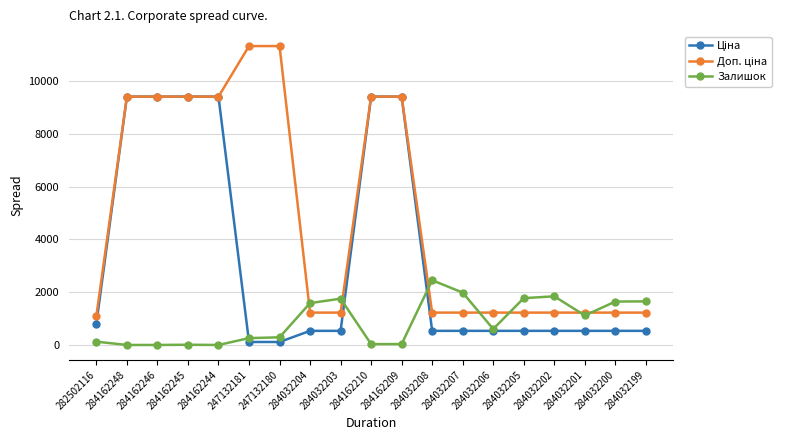

What is the difference between the maximum and minimum values in the Залишок series?

2453.0